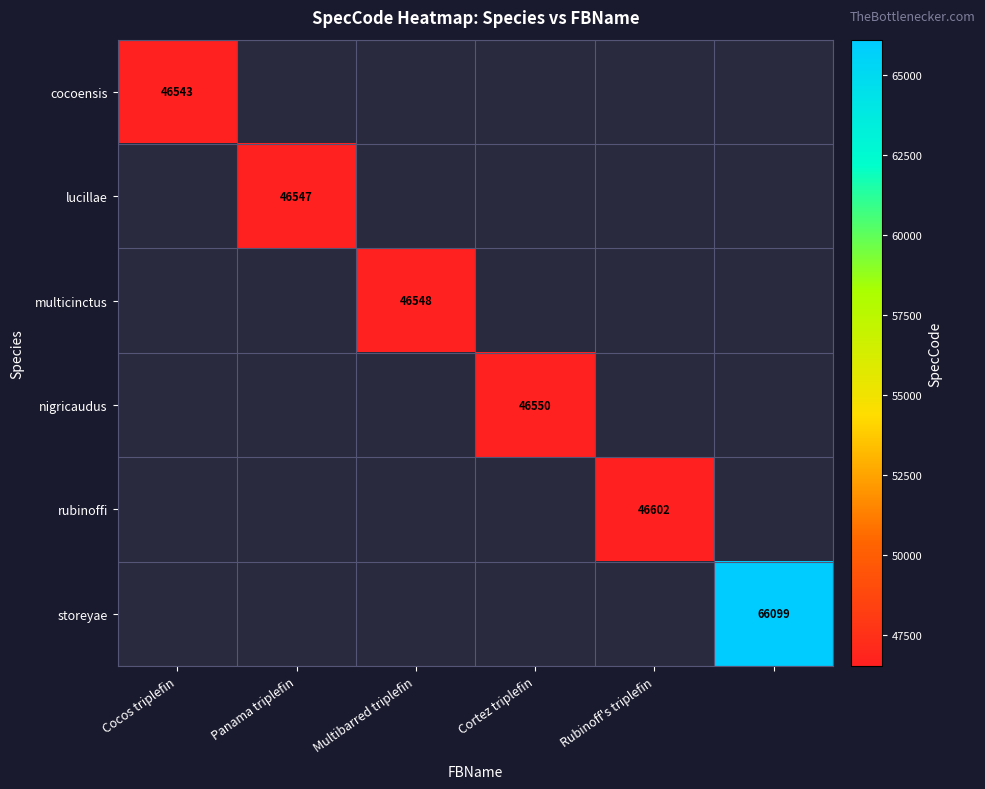

How many positive values does the multicinctus series have?

1